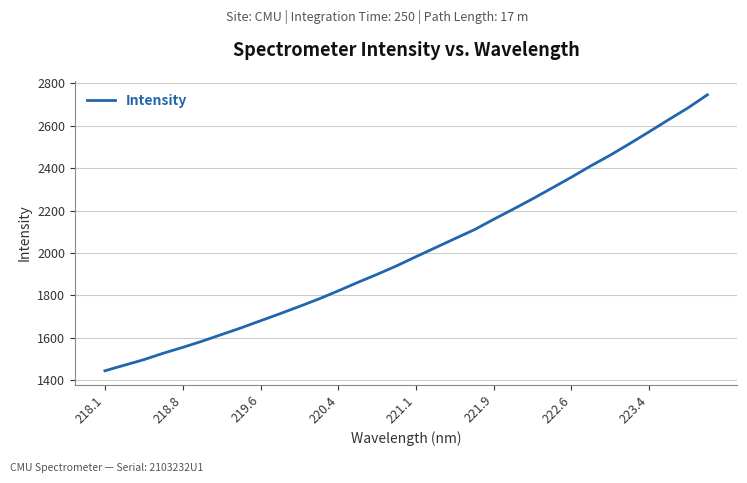

What is the maximum value shown in the chart?

2745.8